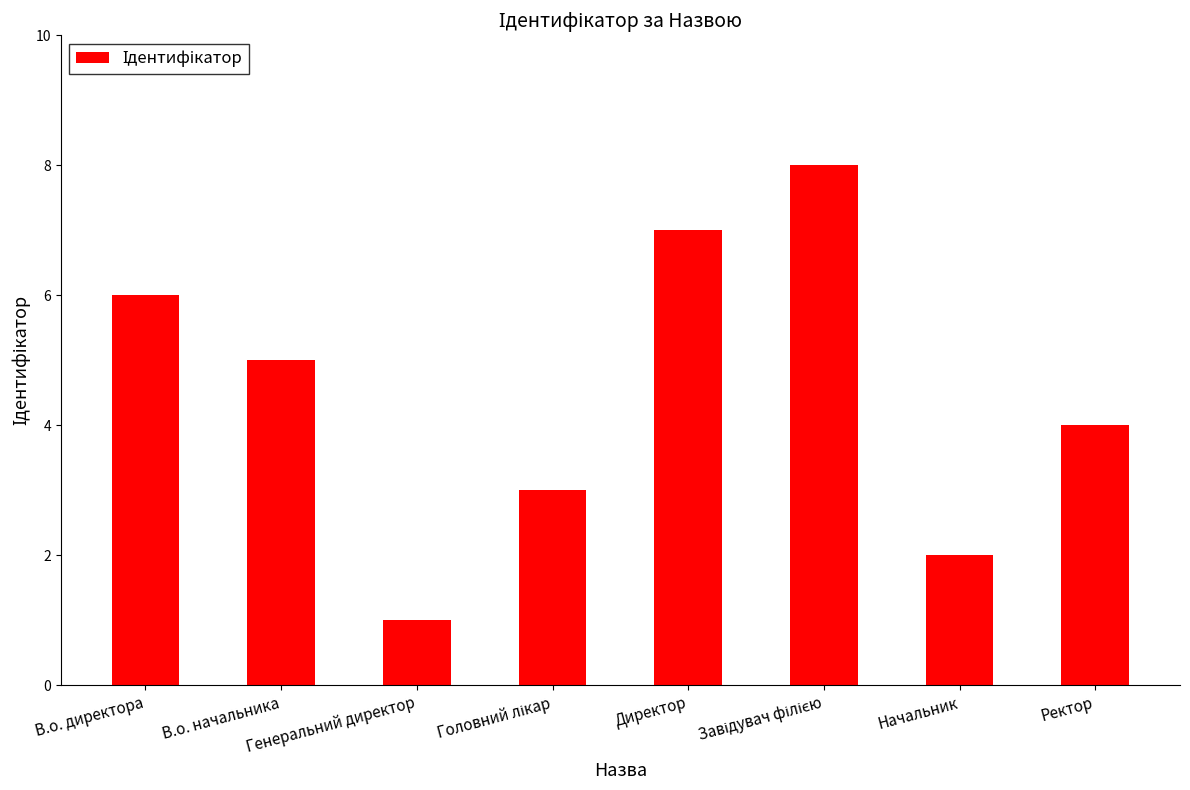

True or false: the data shows 1 at Генеральний директор.

True